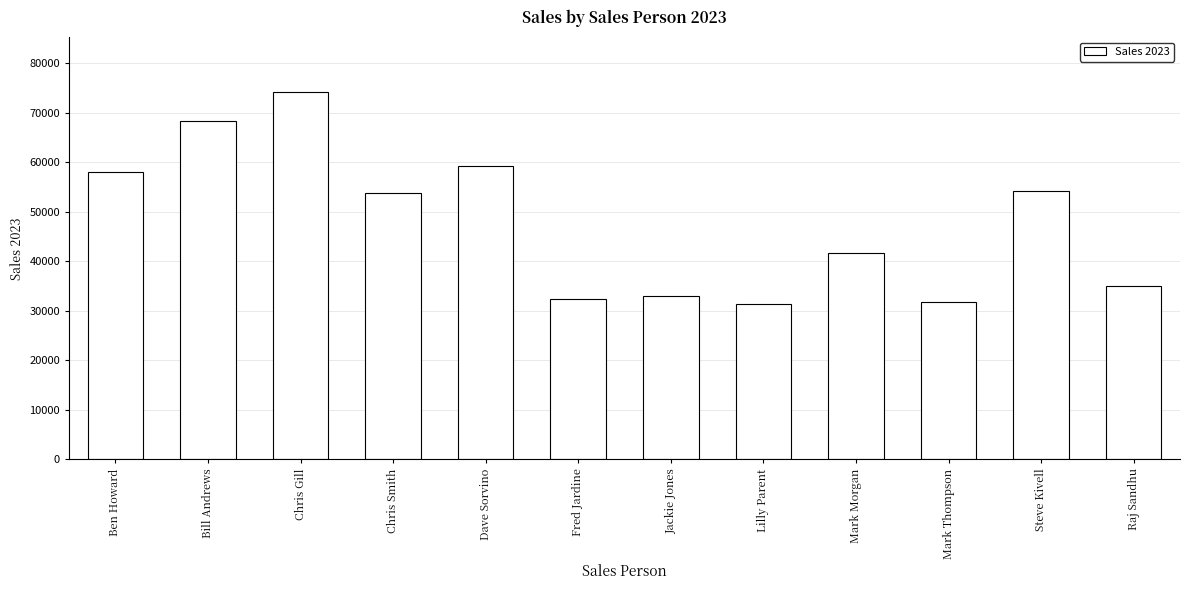

What is the approximate value at Raj Sandhu?

35005